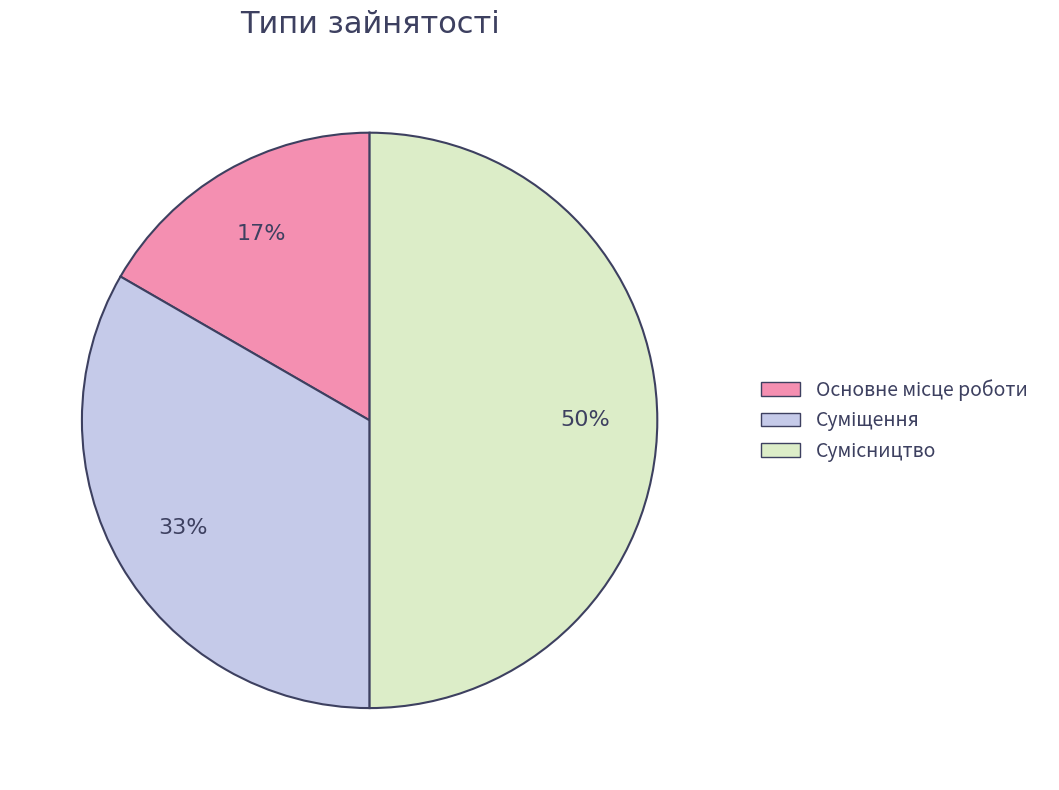

To the nearest percent, what is the average slice percentage?

33%